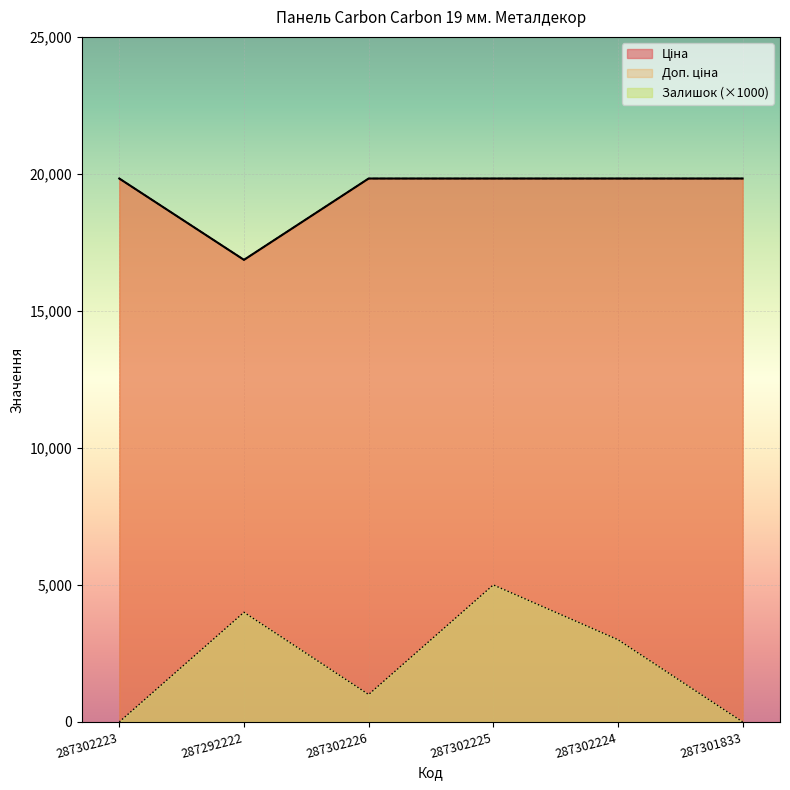

What is the difference between the second highest and minimum values in the Залишок series?

4000.0